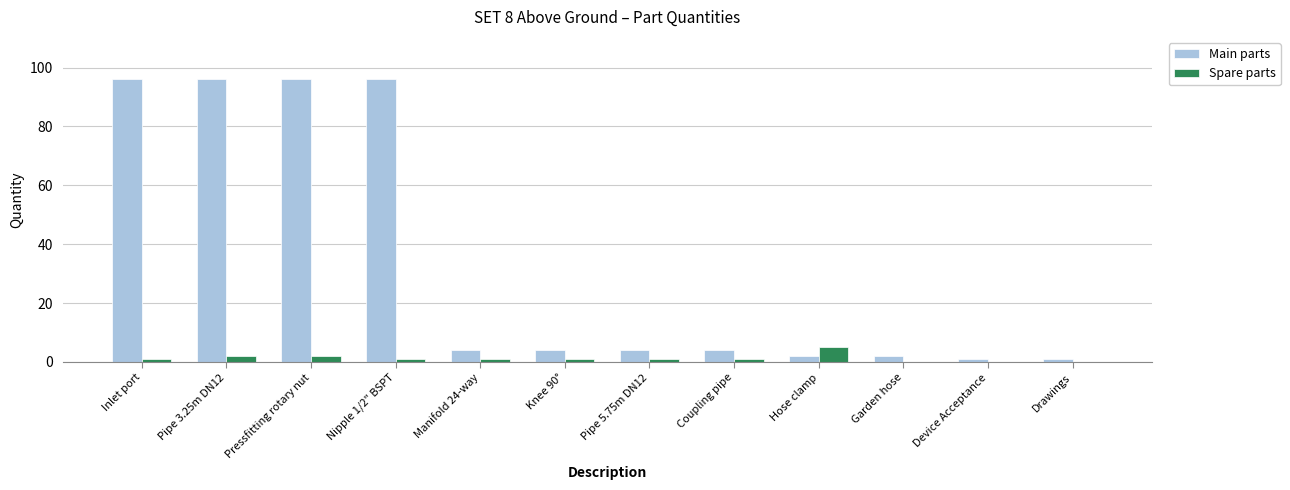

What is the maximum value for Spare parts?

5